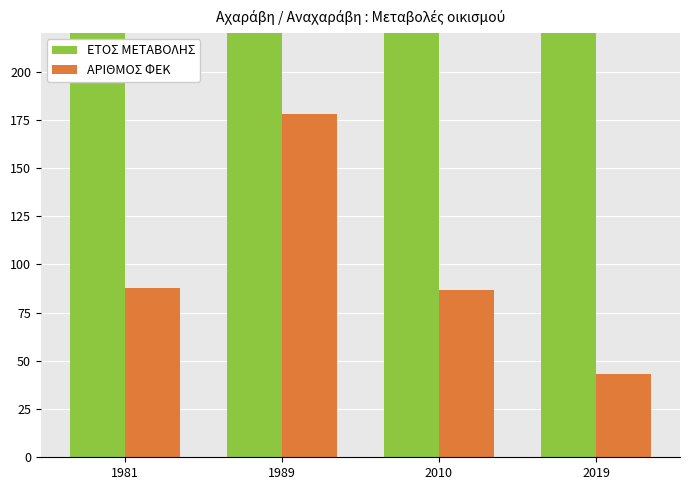

At which label does ΑΡΙΘΜΟΣ ΦΕΚ first exceed 88?

1989